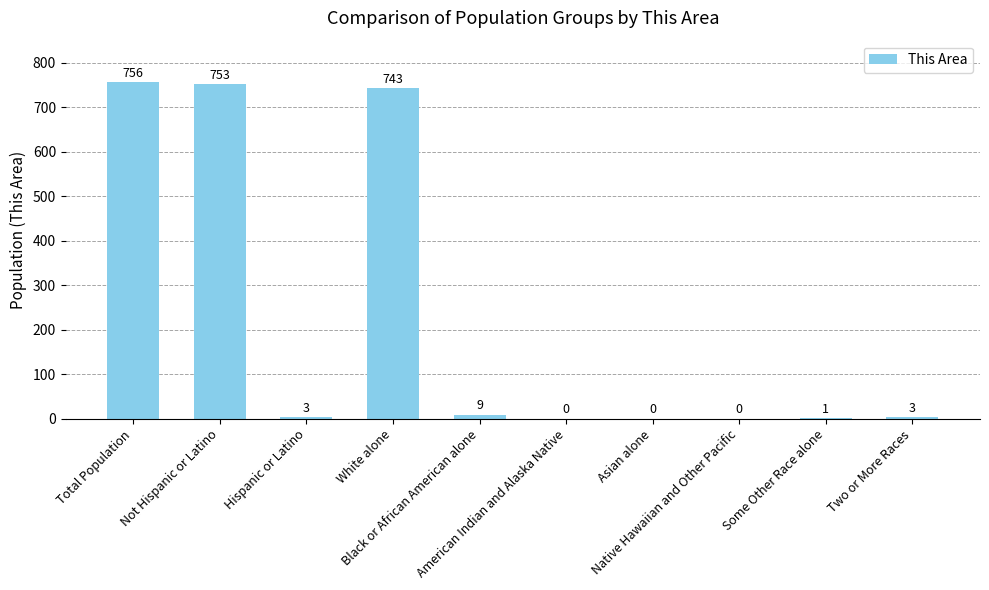

What is the greatest value displayed?

756